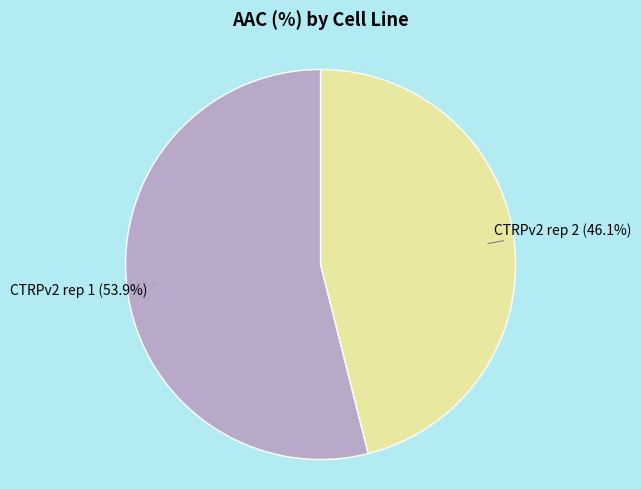

Is there a majority slice in this chart?

Yes